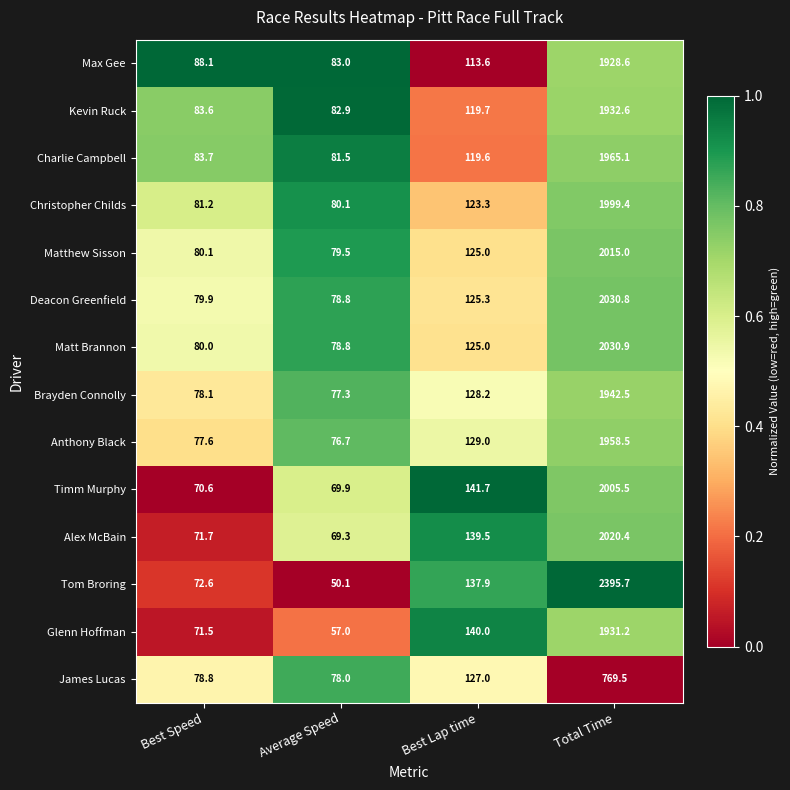

At which category is the sum across all series the highest?

Total Time